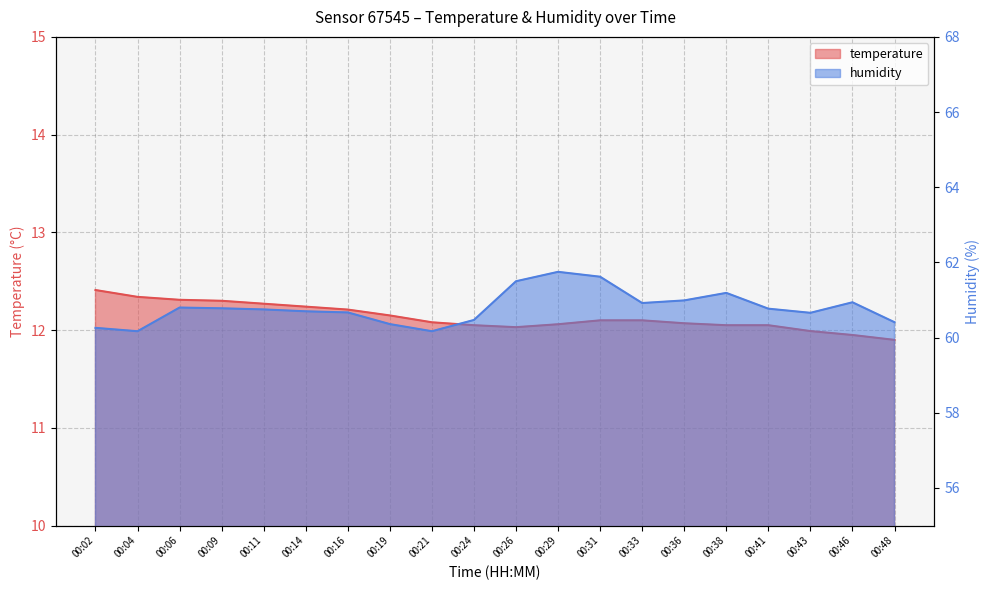

What are all the series names shown in the legend?

temperature, humidity